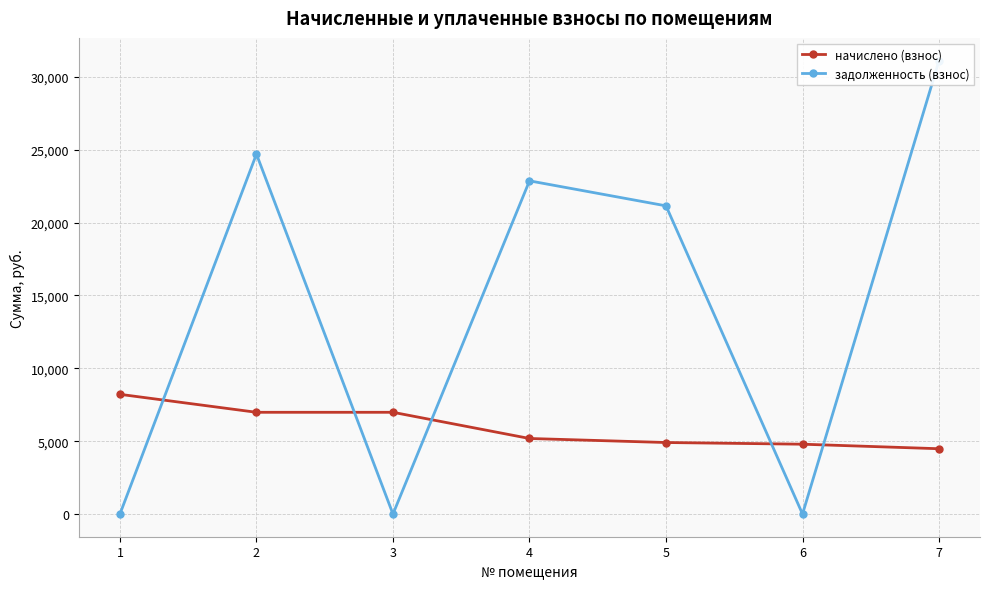

What are all the series names shown in the legend?

начислено (взнос), задолженность (взнос)